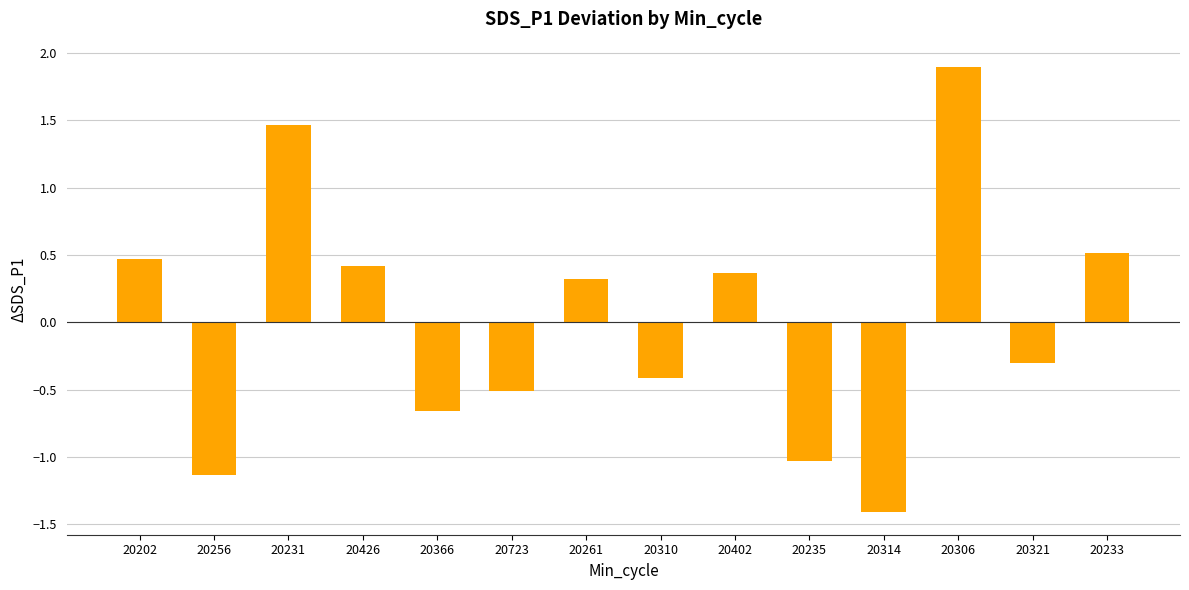

How many bars are there in total?

14